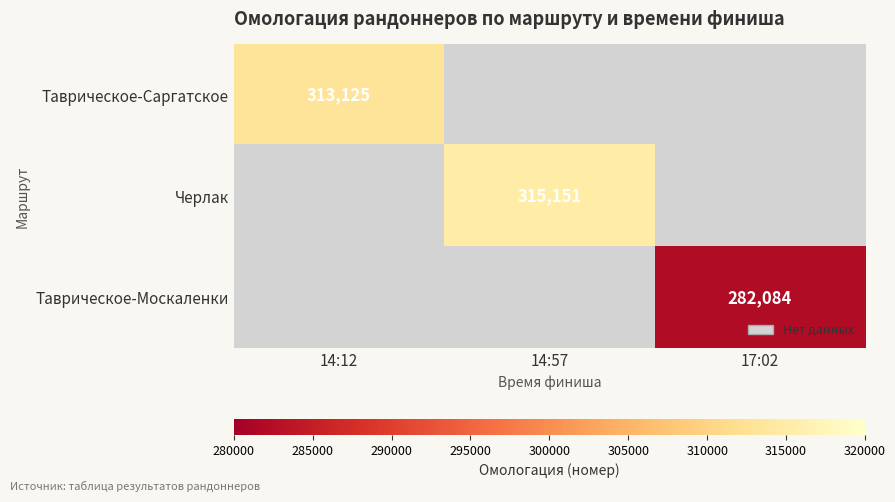

True or false: Черлак has a value of 315151 at 14:57.

True